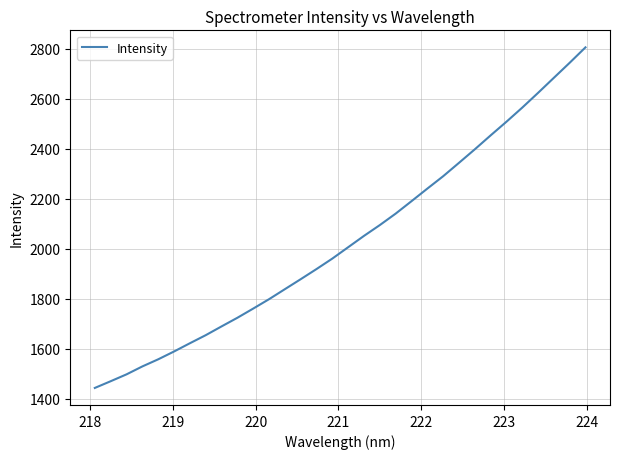

What is the greatest value displayed?

2805.0